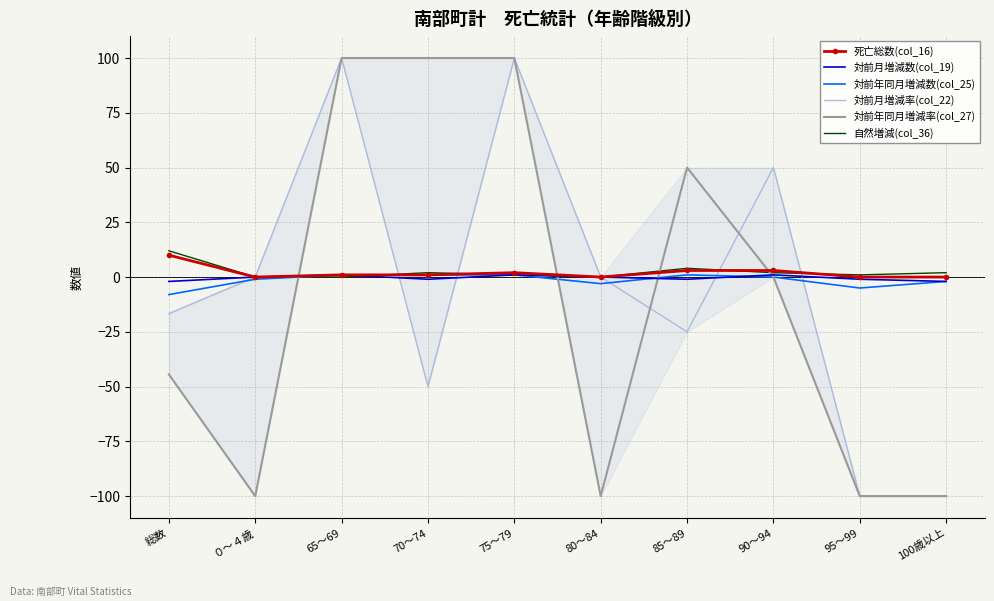

Reading right to left, extract all data points from this chart.

死亡総数(col_16): 100歳以上=0.0	95～99=0.0	90～94=3.0	85～89=3.0	80～84=0.0	75～79=2.0	70～74=1.0	65～69=1.0	０～４歳=0.0	総数=10.0
対前月増減数(col_19): 100歳以上=-2.0	95～99=-1.0	90～94=1.0	85～89=-1.0	80～84=0.0	75～79=1.0	70～74=-1.0	65～69=1.0	０～４歳=0.0	総数=-2.0
対前年同月増減数(col_25): 100歳以上=-2.0	95～99=-5.0	90～94=0.0	85～89=1.0	80～84=-3.0	75～79=1.0	70～74=1.0	65～69=1.0	０～４歳=-1.0	総数=-8.0
対前月増減率(col_22): 100歳以上=-100.0	95～99=-100.0	90～94=50.0	85～89=-25.0	80～84=0.0	75～79=100.0	70～74=-50.0	65～69=100.0	０～４歳=0.0	総数=-16.7
対前年同月増減率(col_27): 100歳以上=-100.0	95～99=-100.0	90～94=0.0	85～89=50.0	80～84=-100.0	75～79=100.0	70～74=100.0	65～69=100.0	０～４歳=-100.0	総数=-44.4
自然増減(col_36): 100歳以上=2.0	95～99=1.0	90～94=2.0	85～89=4.0	80～84=0.0	75～79=1.0	70～74=2.0	65～69=0.0	０～４歳=0.0	総数=12.0